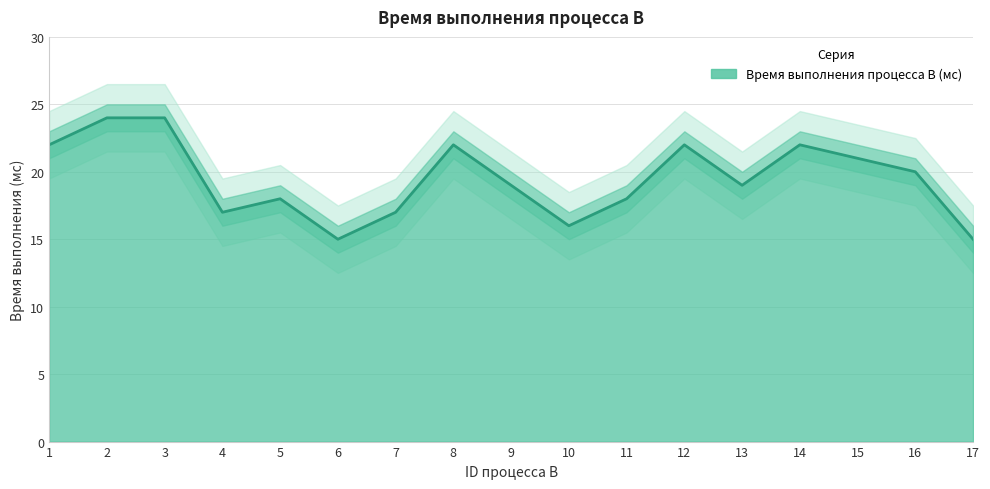

True or false: the data shows 17 at 4.

True